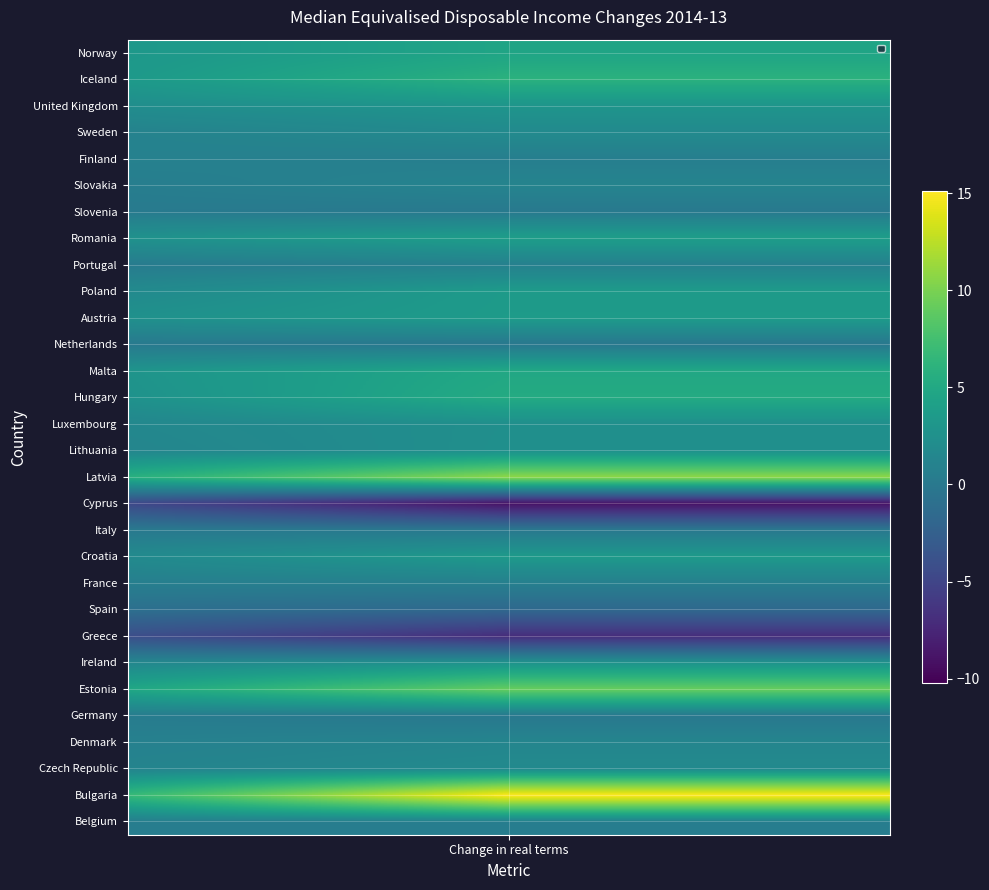

What is the smallest value displayed?

-10.2